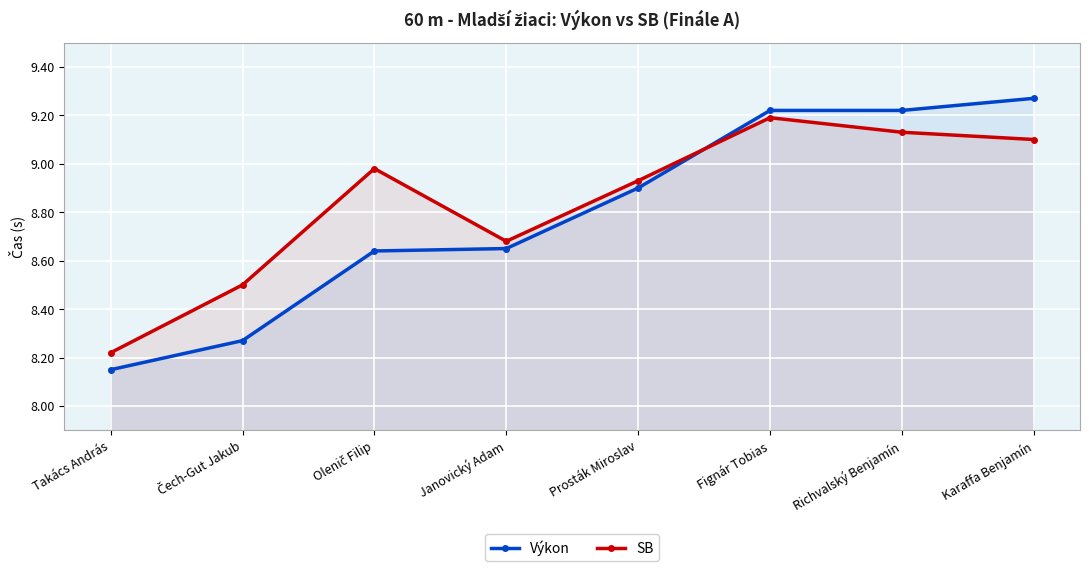

What position from the right is Olenič Filip?

6